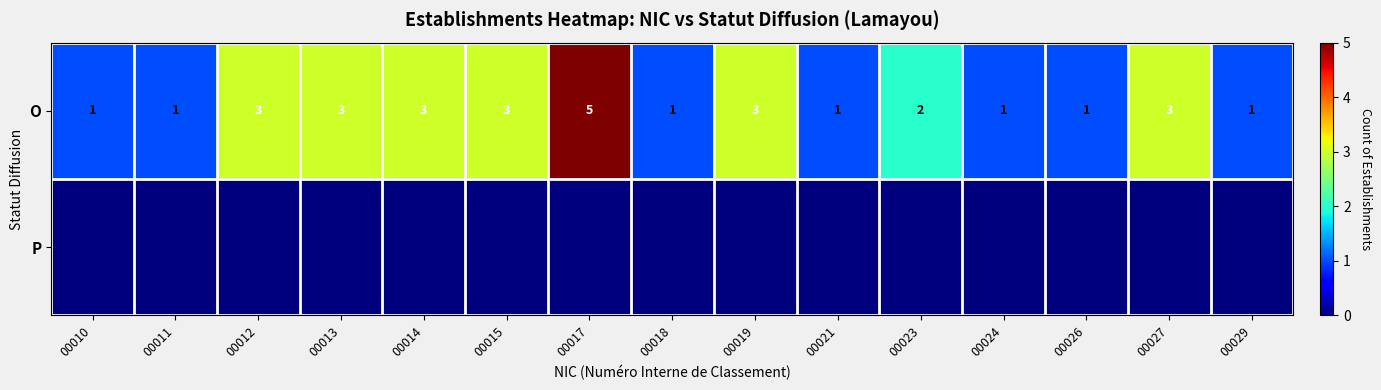

What is the difference between the maximum and minimum values in the O series?

4